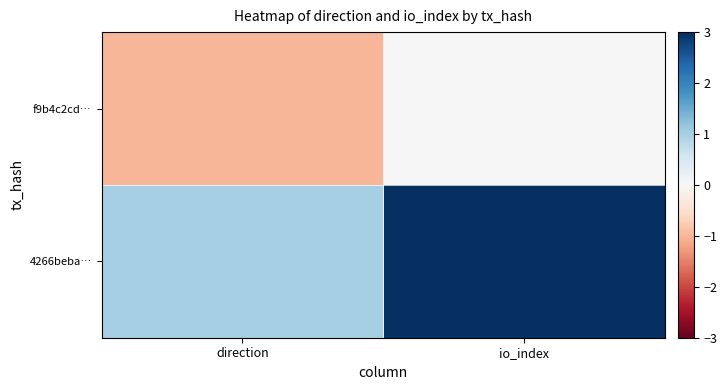

List the series in order of their overall mean, lowest first.

f9b4c2cd…, 4266beba…